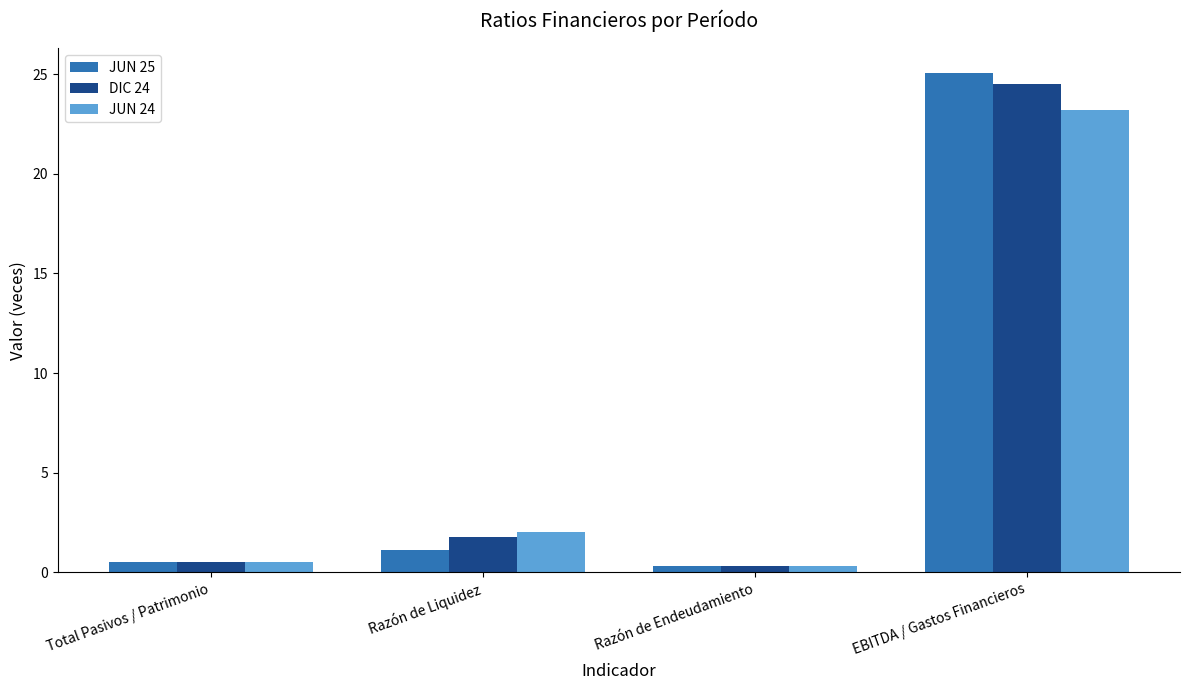

What is the total value across all series at EBITDA / Gastos Financieros?

72.7